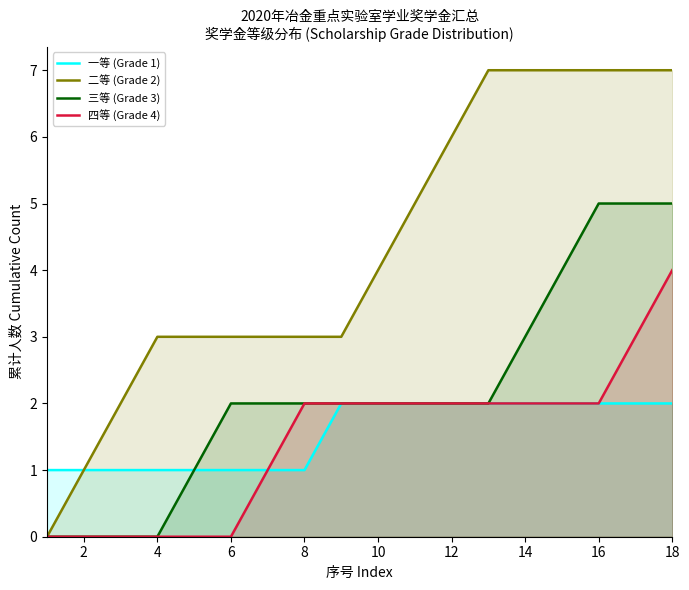

Which series has the widest spread of values?

二等 (Grade 2)